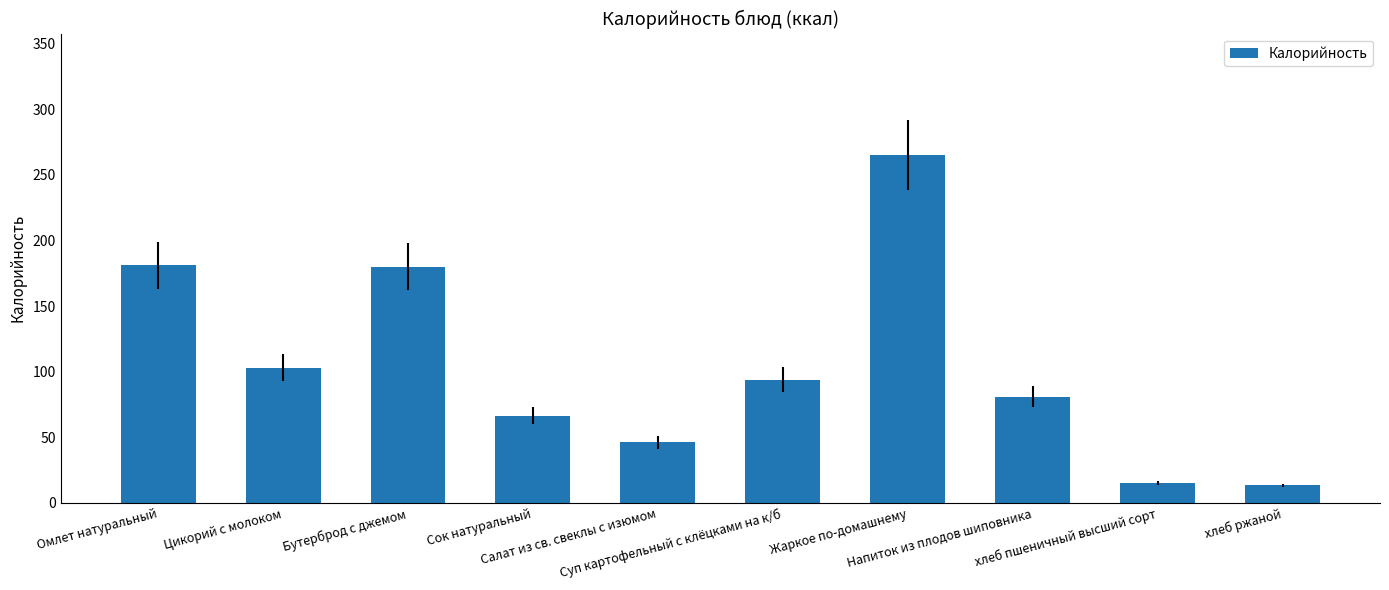

Approximately how many times larger is the value at Салат из св. свеклы с изюмом compared to хлеб пшеничный высший сорт?

3.1